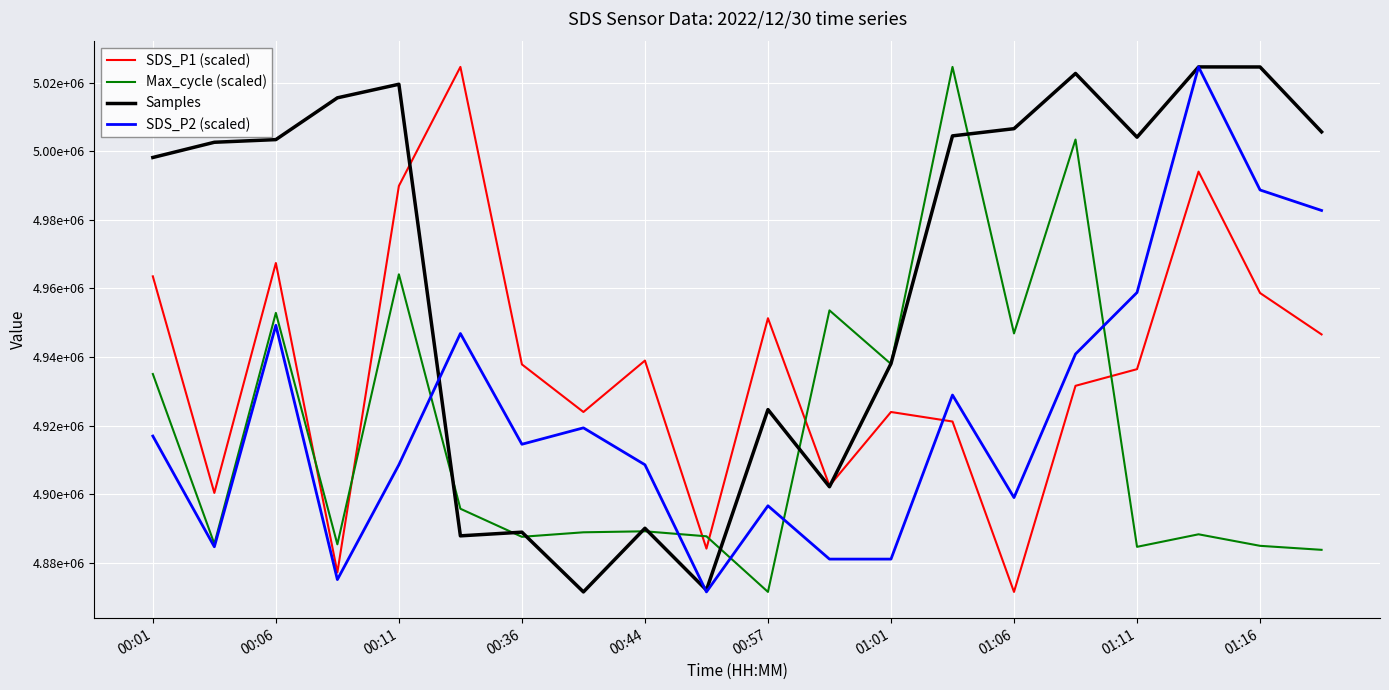

What are all the series names shown in the legend?

SDS_P1 (scaled), Max_cycle (scaled), Samples, SDS_P2 (scaled)